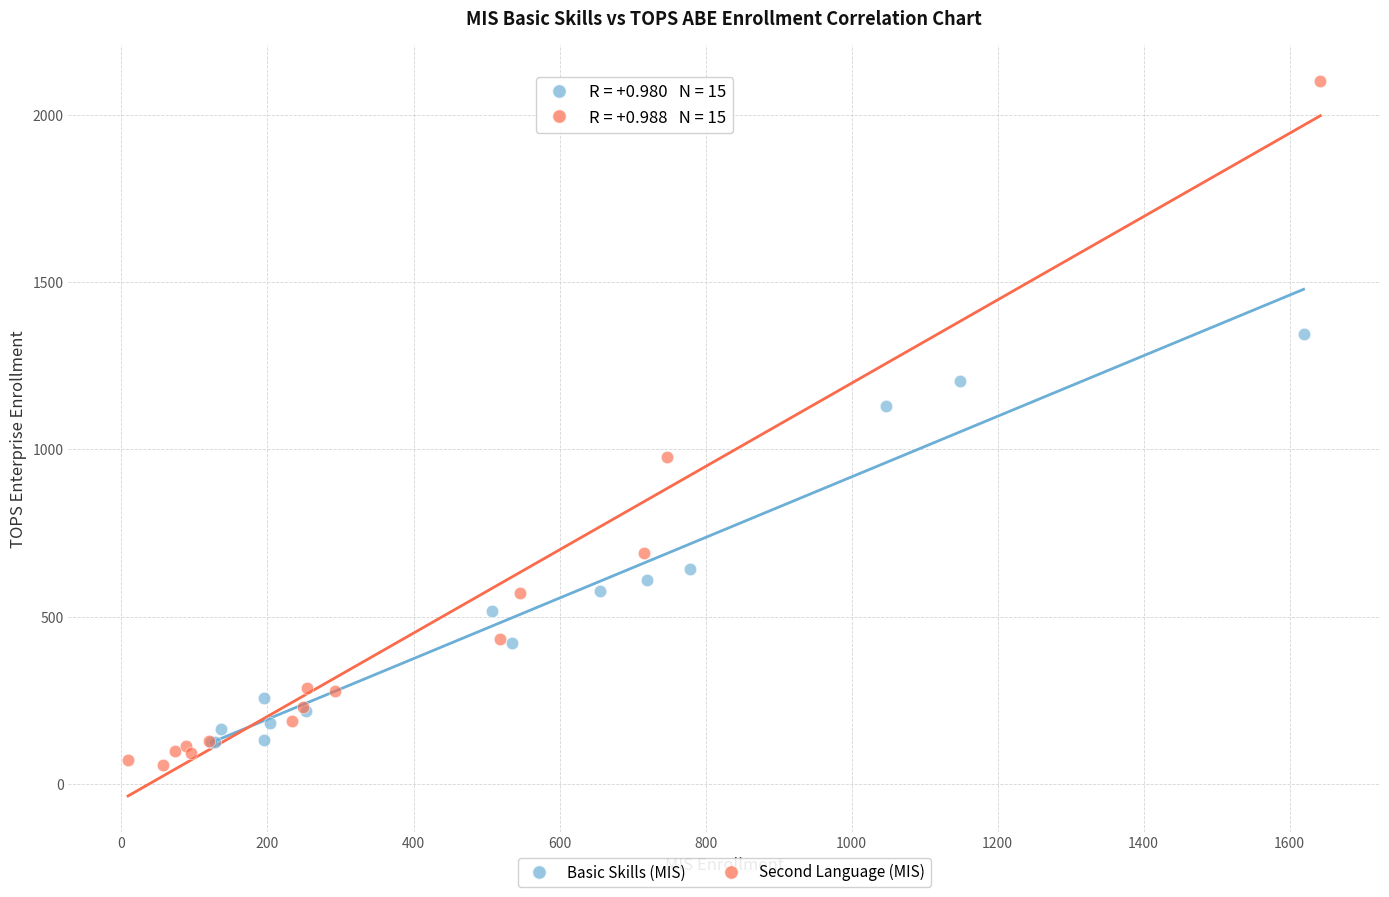

Which series has the widest spread of Y values?

Second Language (MIS)